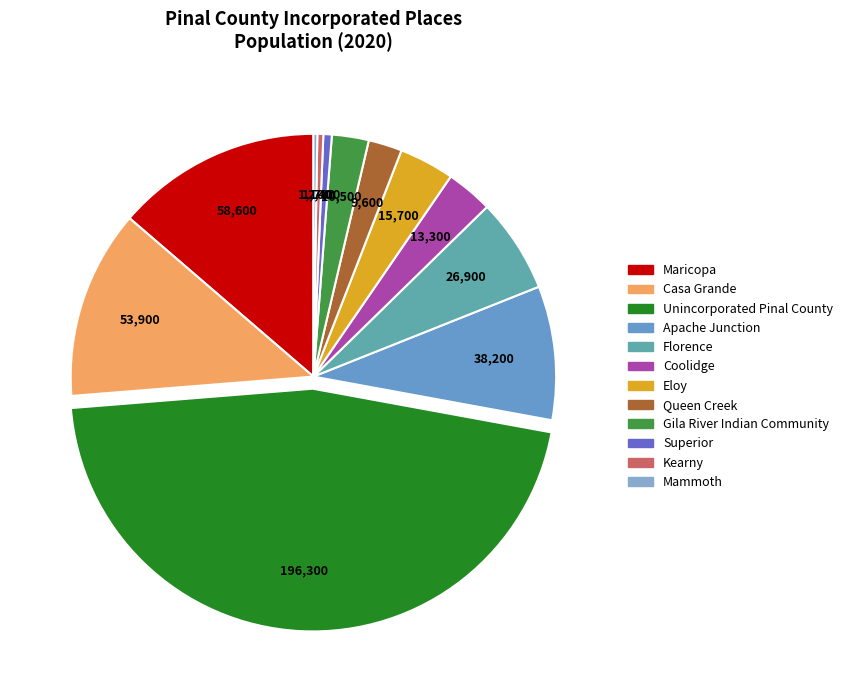

Does Florence account for over 50% of the chart?

No